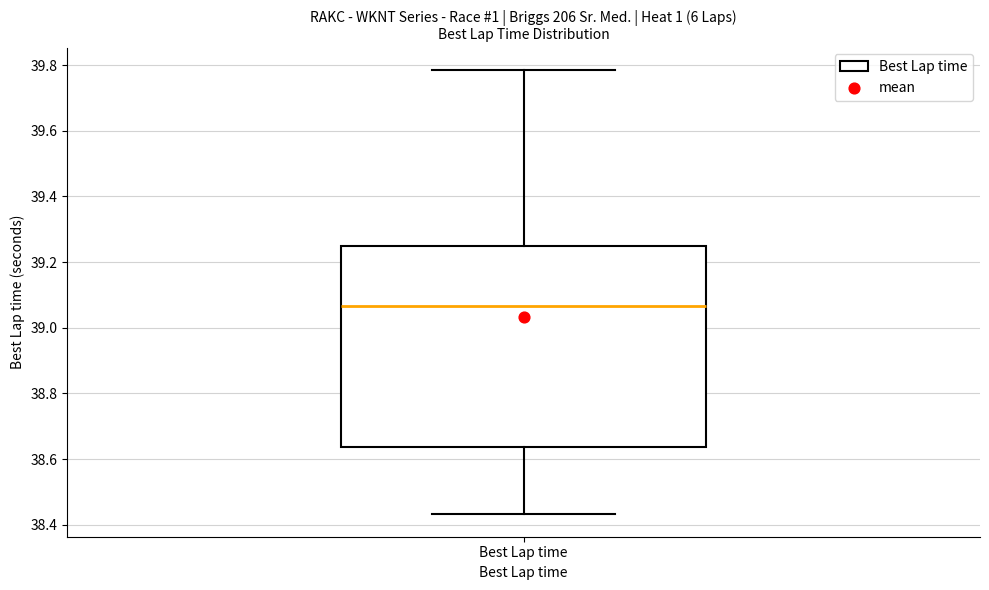

Where does the median line of the box for Best Lap time sit on the y-axis? The values are not printed on the chart, so give them approximately, as read against the axis.

39.06